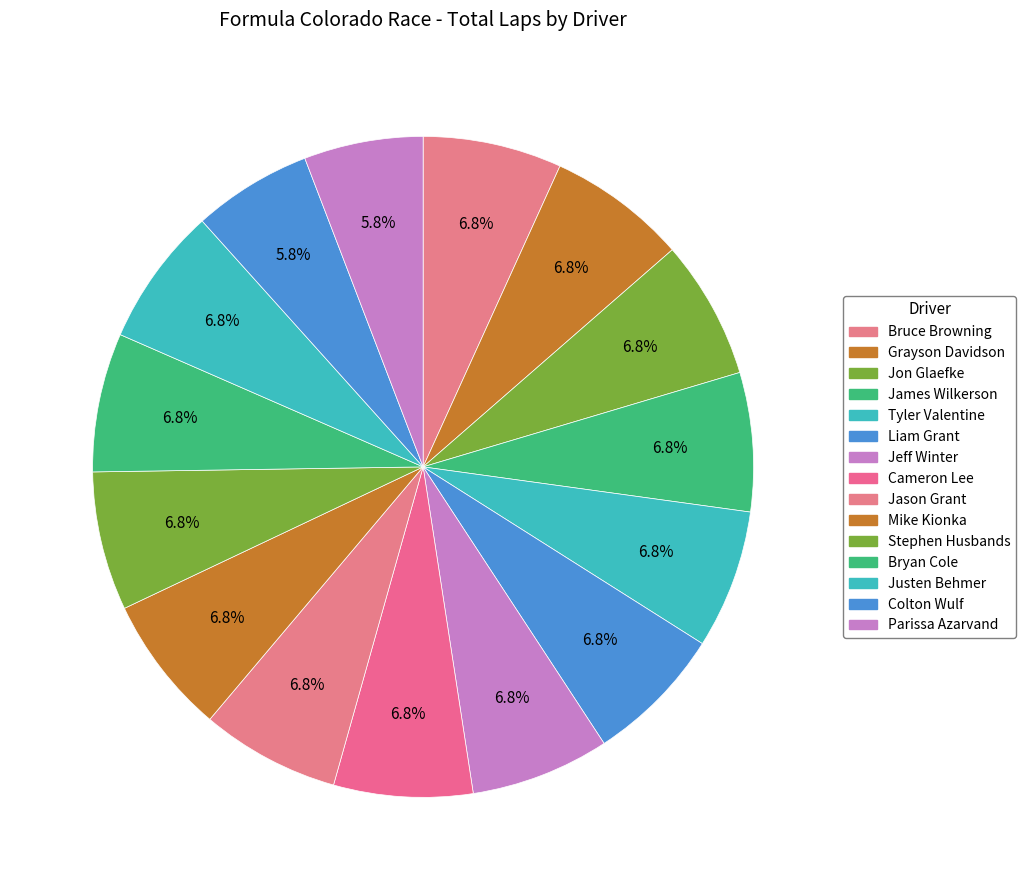

Does Justen Behmer account for over 50% of the chart?

No